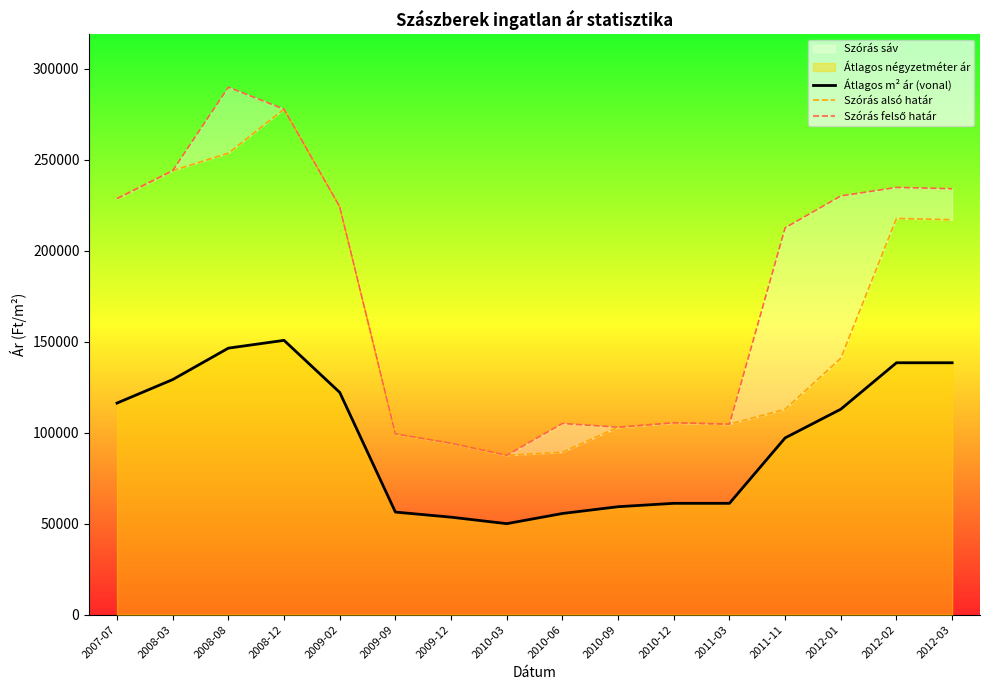

Rank the series at 2012-02 from highest to lowest value.

Szórás felső határ, Szórás alsó határ, Átlagos m² ár (vonal)